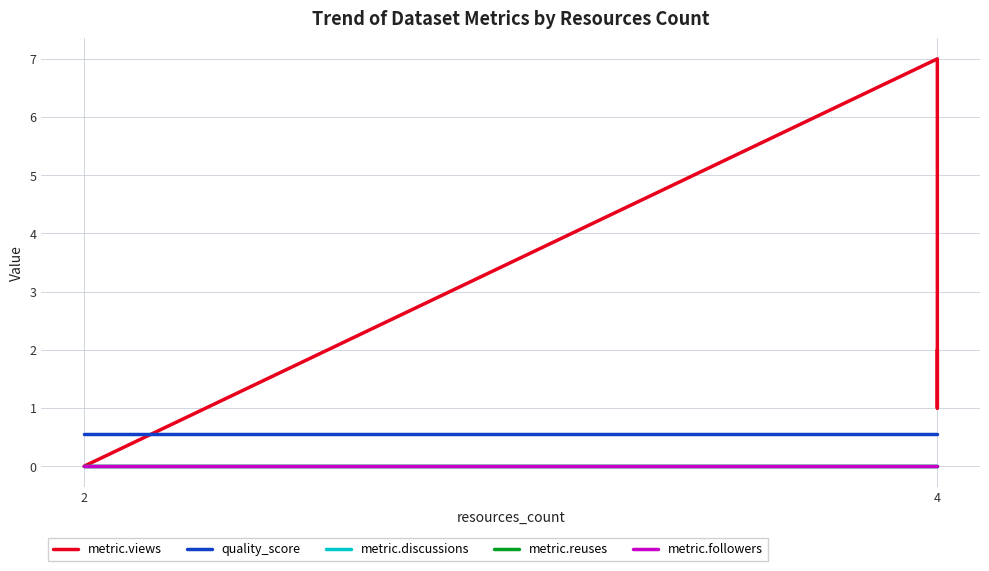

True or false: quality_score and metric.views intersect in this chart.

True